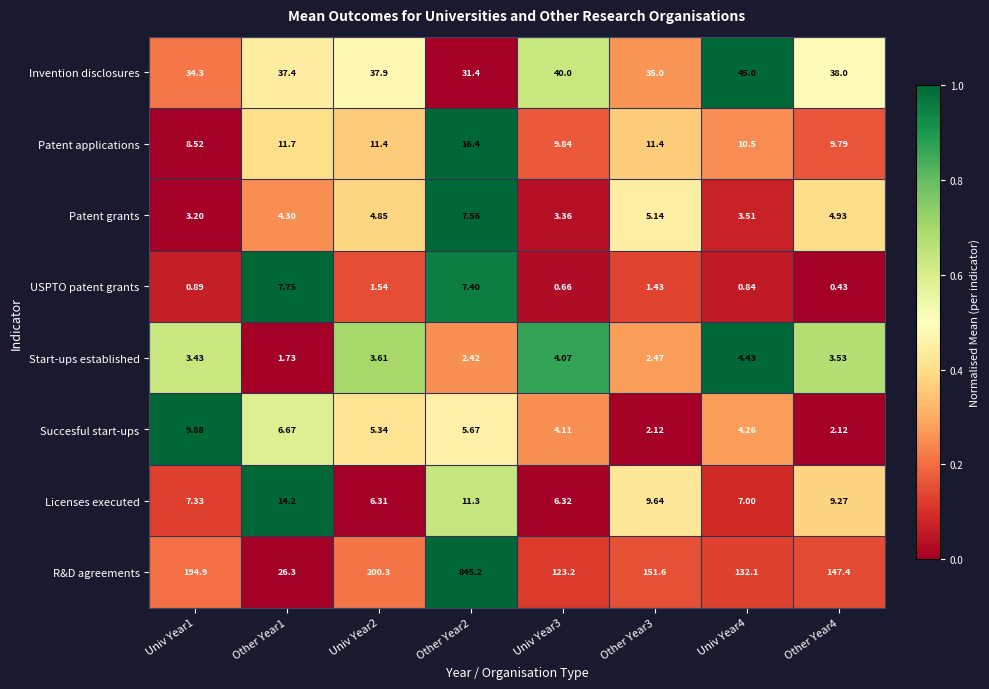

Is the value of Patent applications at Other Year1 greater than the value of Patent grants at Univ Year1?

Yes